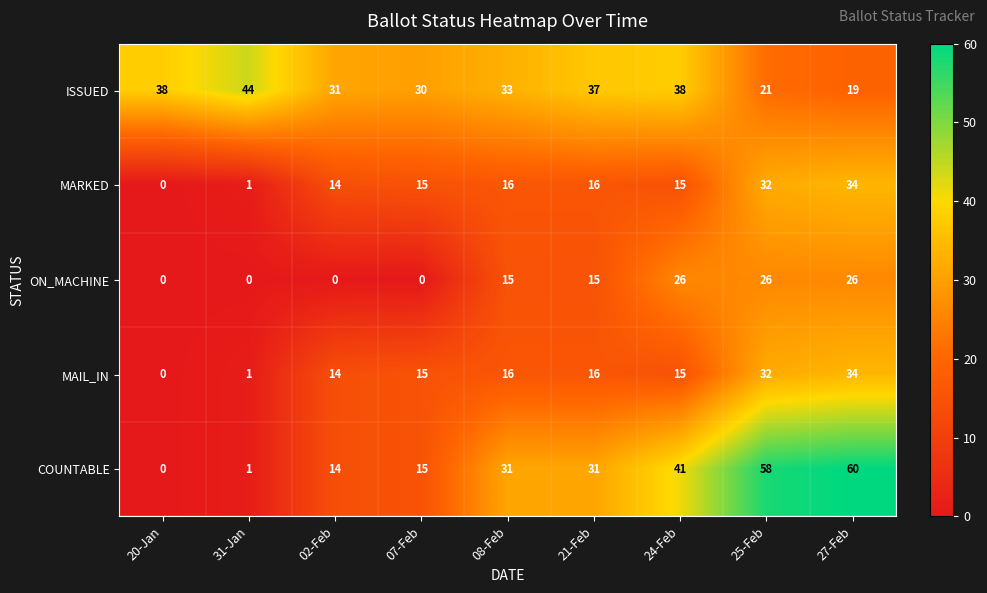

Which label corresponds to the largest value in the chart?

27-Feb